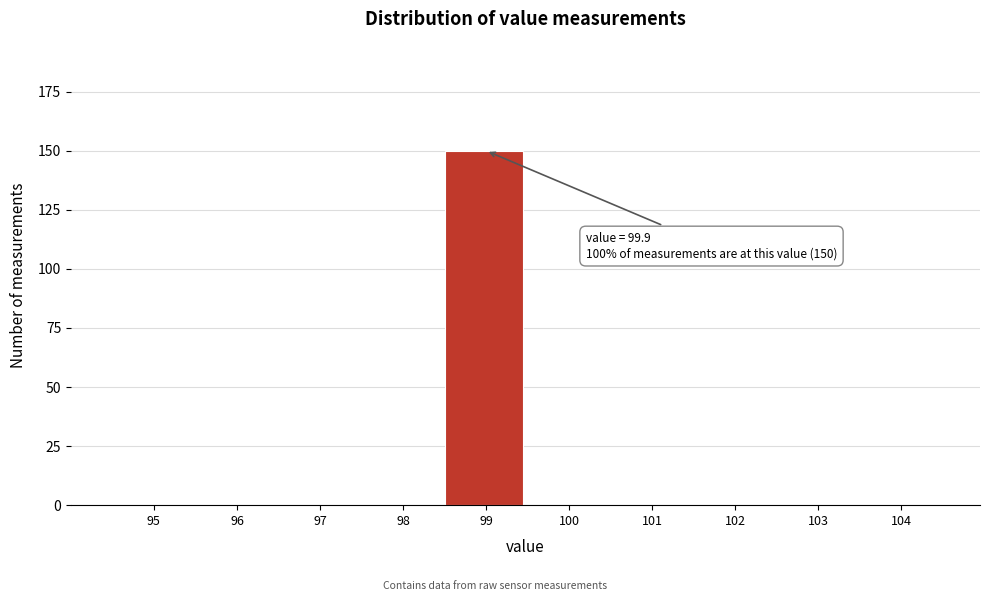

Reading left to right, list all the values displayed in this chart.

95=0	96=0	97=0	98=0	99=150	100=0	101=0	102=0	103=0	104=0